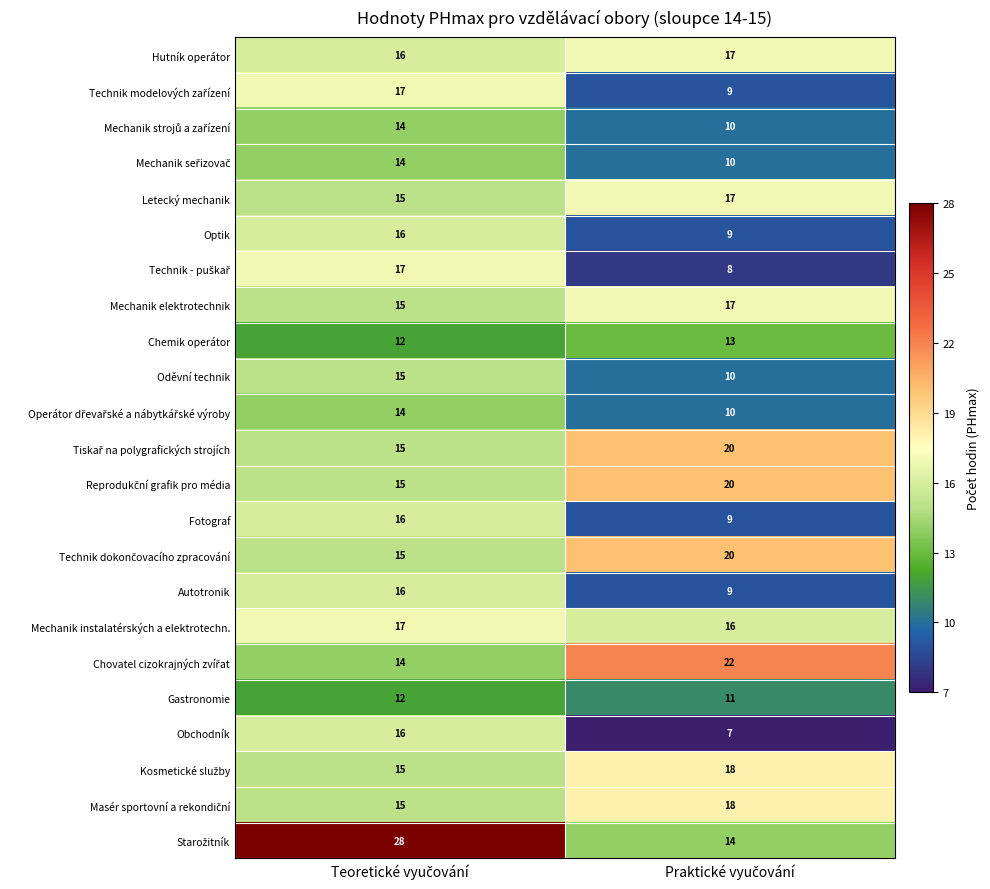

How many series are shown in this chart?

23